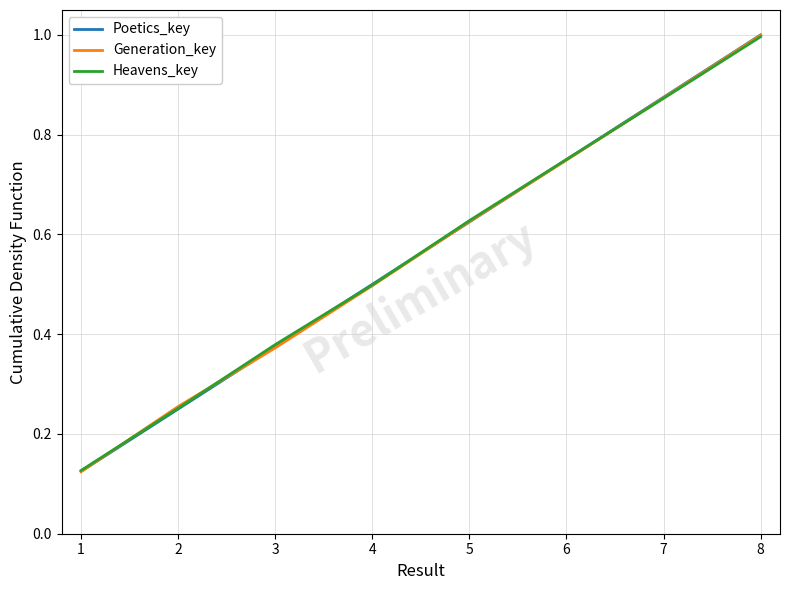

List the series in order of their peak value, lowest first.

Heavens_key, Generation_key, Poetics_key